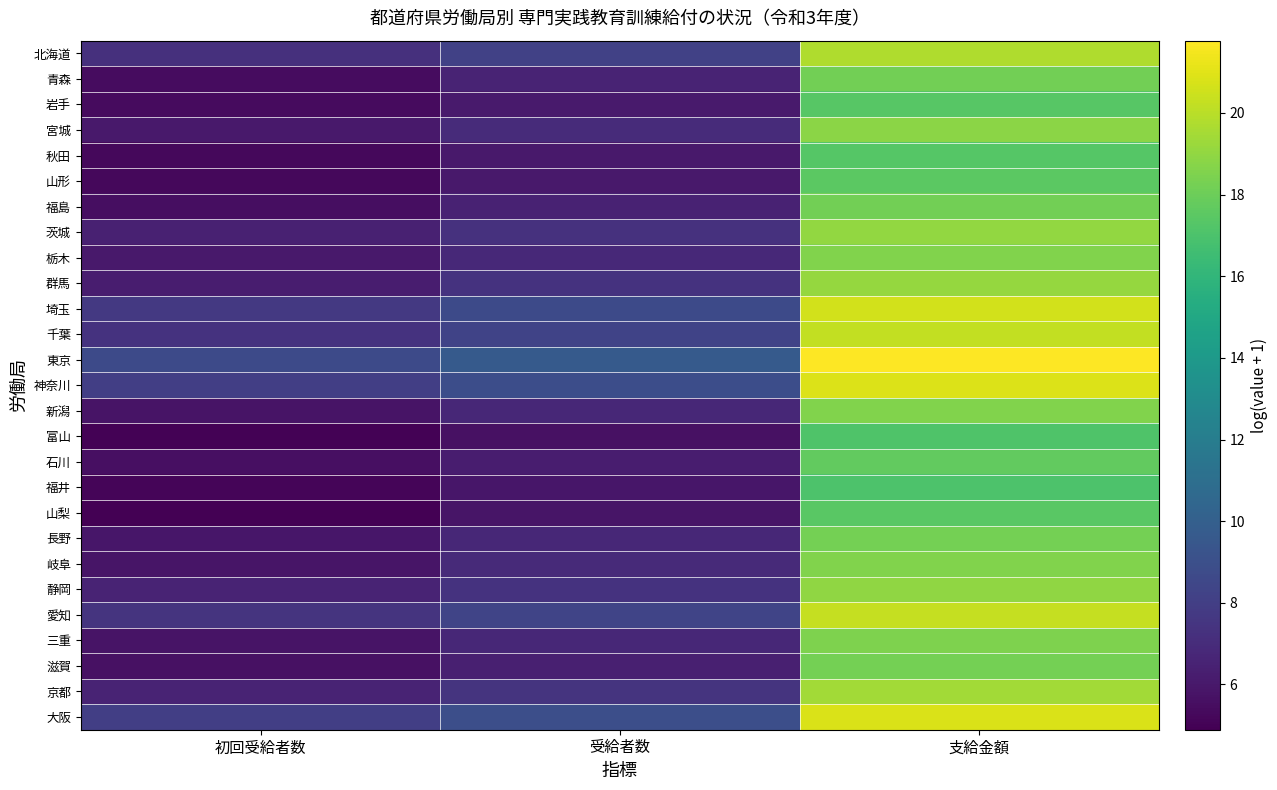

What is the total value across all series at 受給者数?

192.9